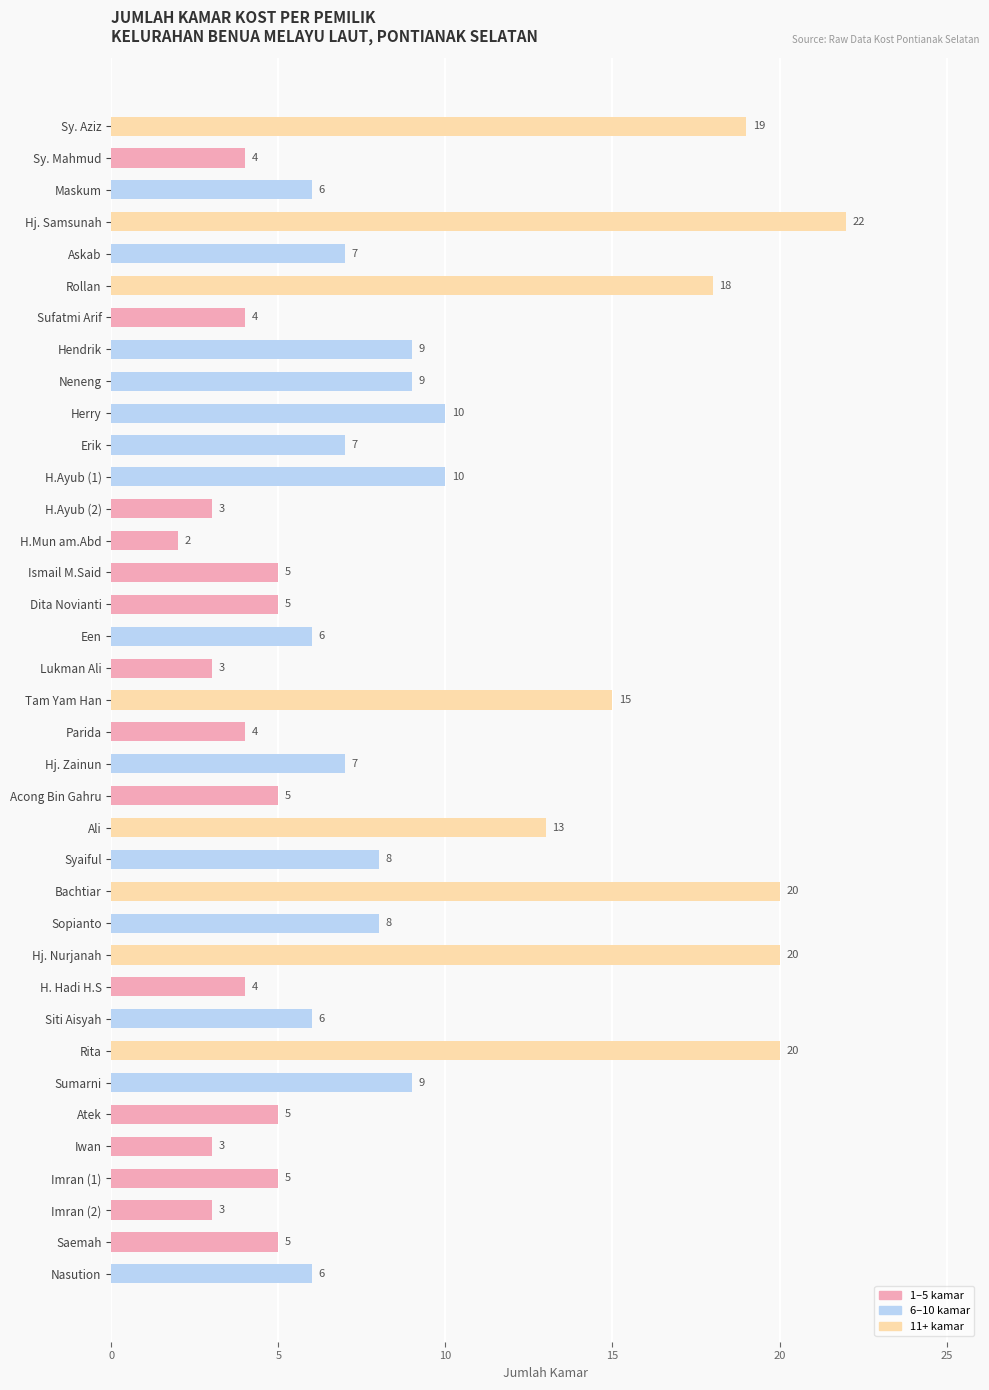

What is the average value?

9